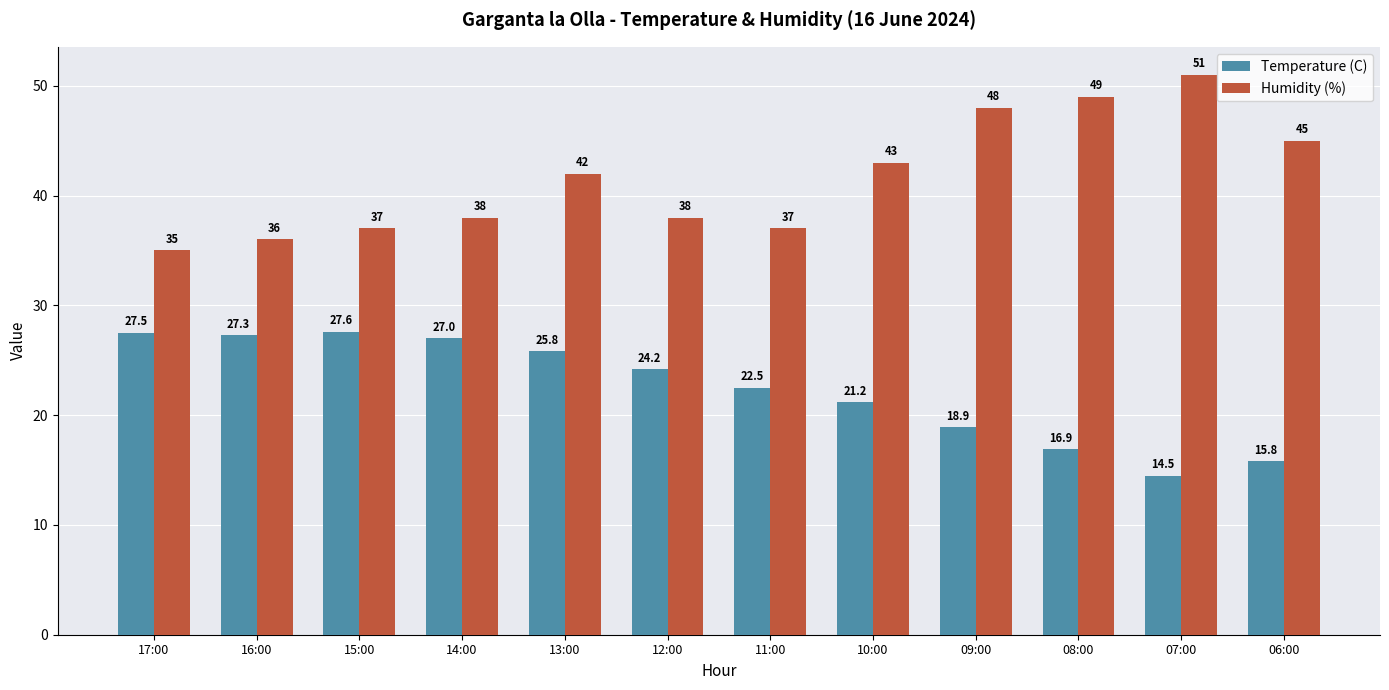

What is the difference between the highest and lowest values at 17:00?

7.5